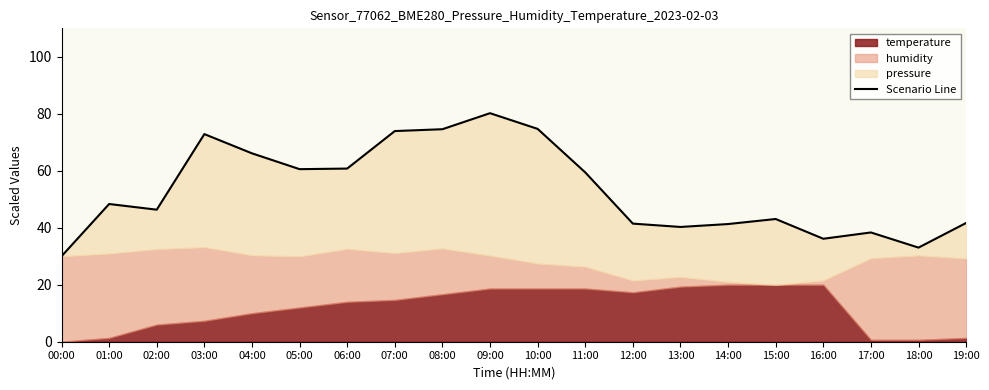

What is the label of the 16th point from the left?

15:00